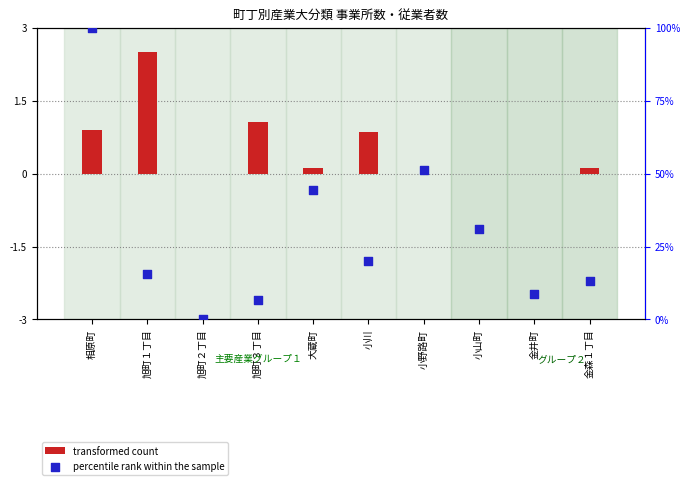

Which series reaches the minimum Y coordinate?

transformed count